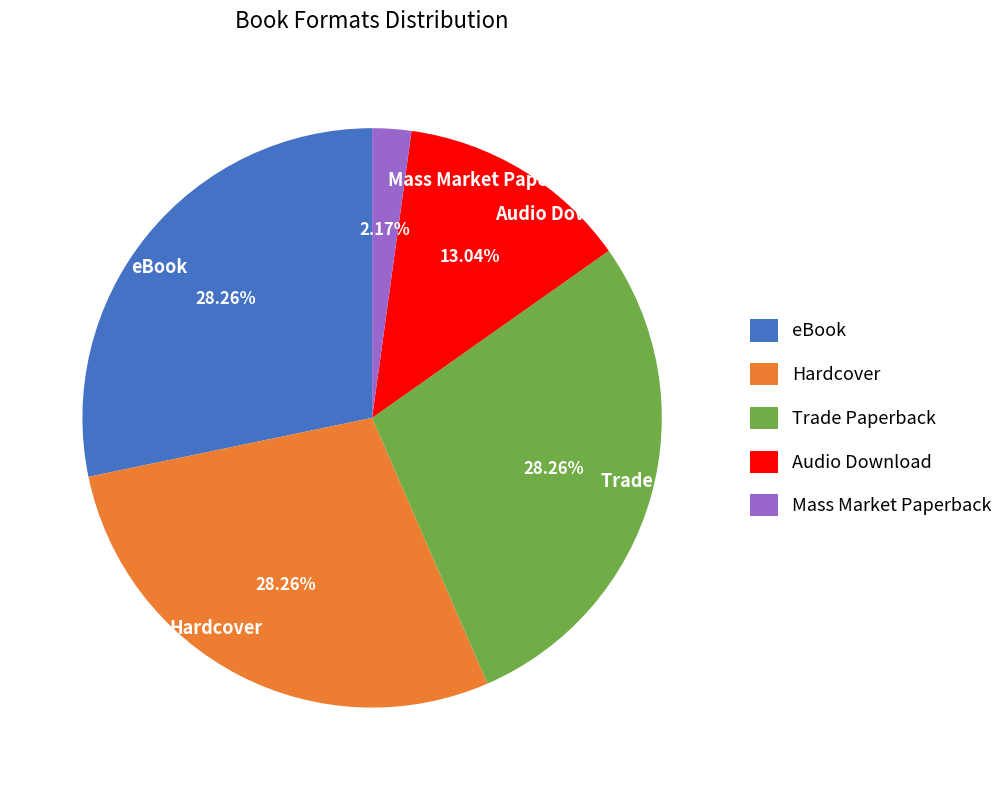

Combined, do eBook and Trade Paperback account for over 50%?

Yes